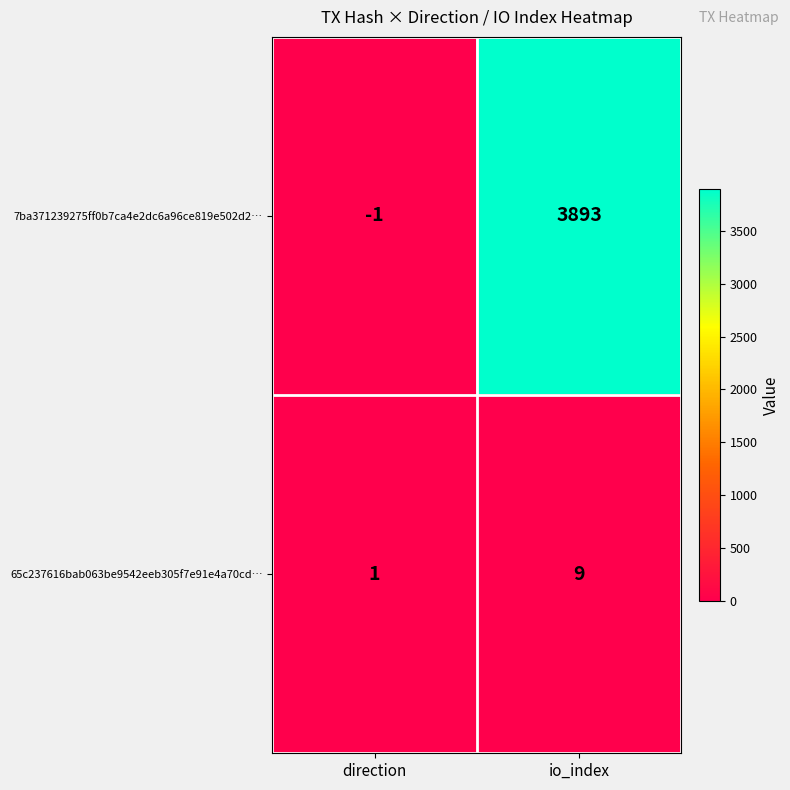

What is the greatest value displayed?

3893